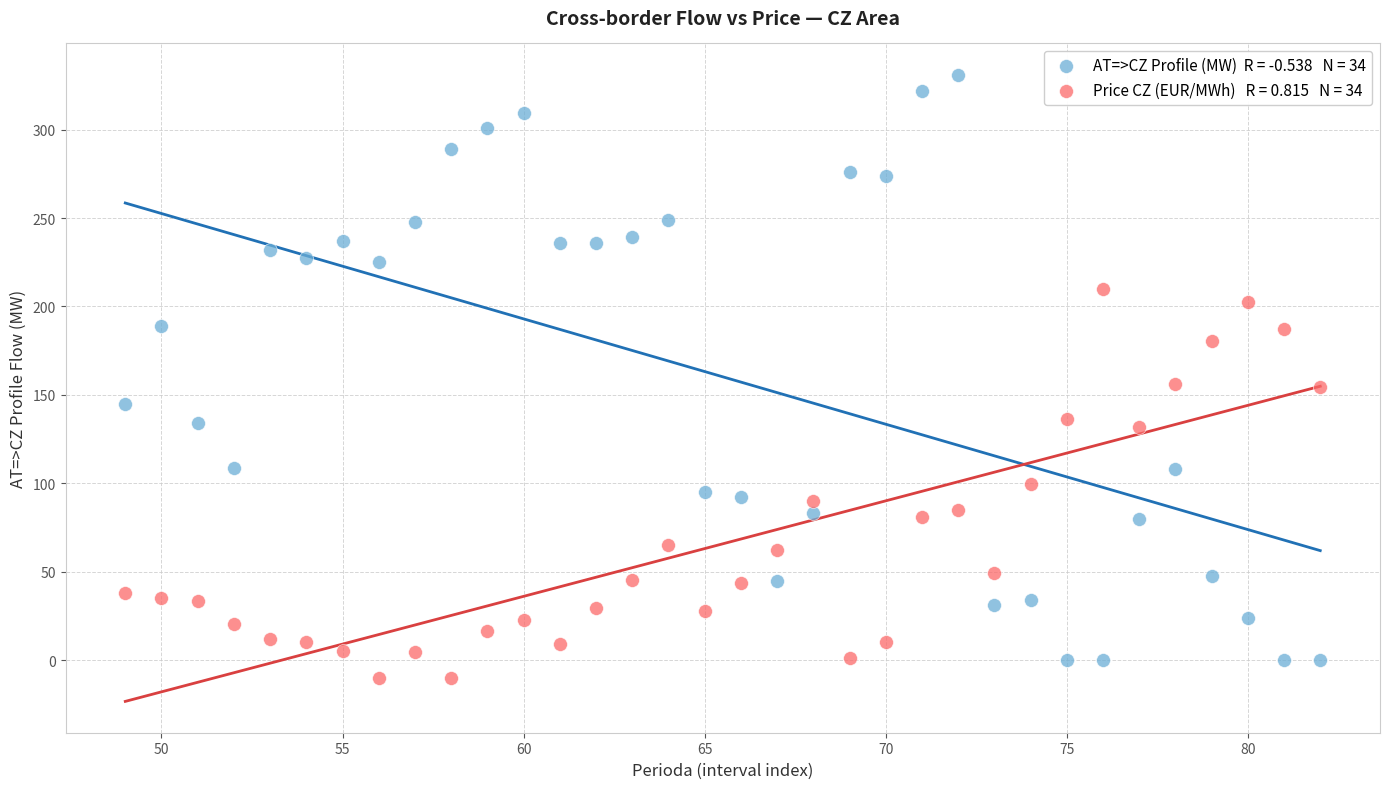

Across all data points, what is the range of Y values (max minus min)?

341.3